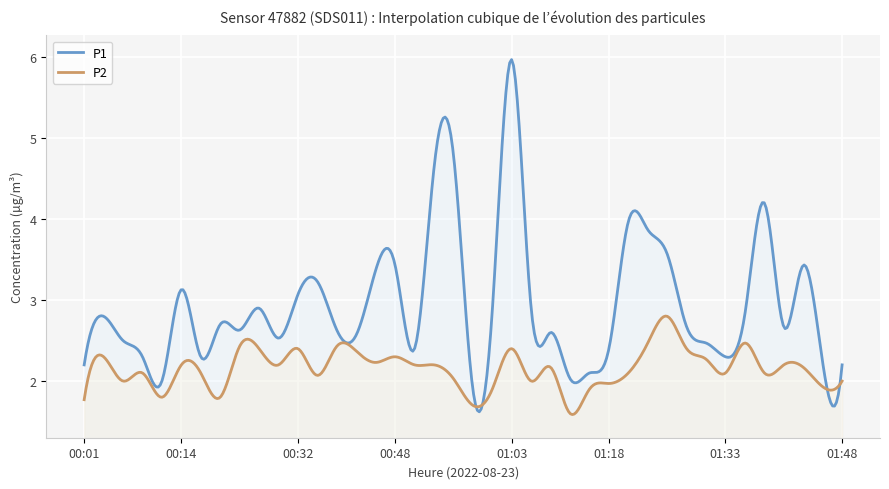

In P2, how many points are higher than both neighbors (excluding endpoints)?

14